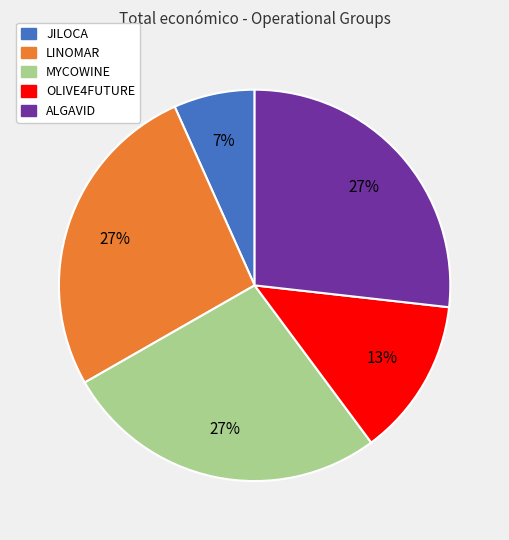

Does any single category account for the majority?

No